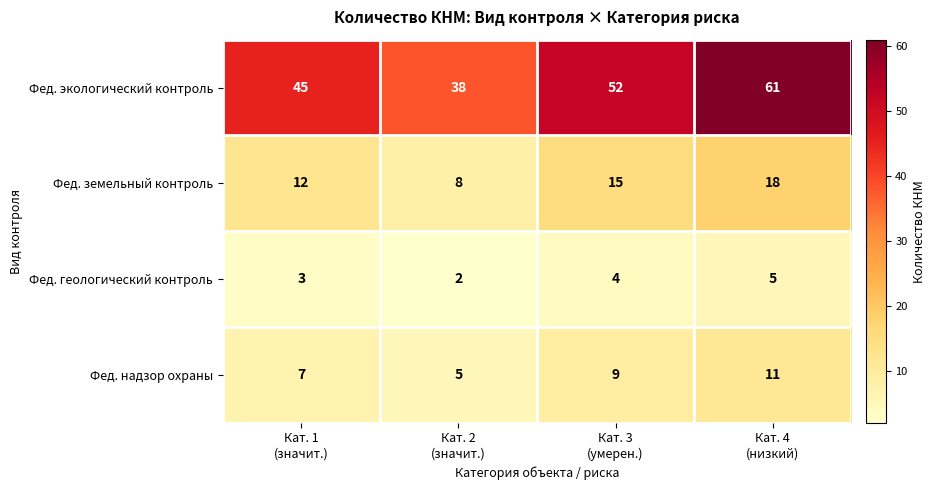

What is the total value across all series at Кат. 2
(значит.)?

53